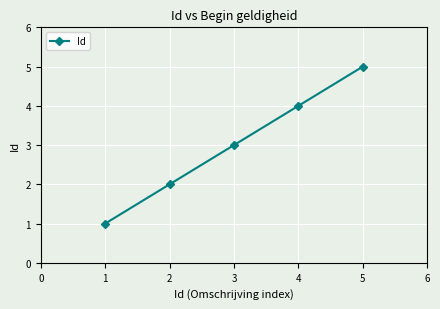

What is the value of the 2nd point from the left?

2